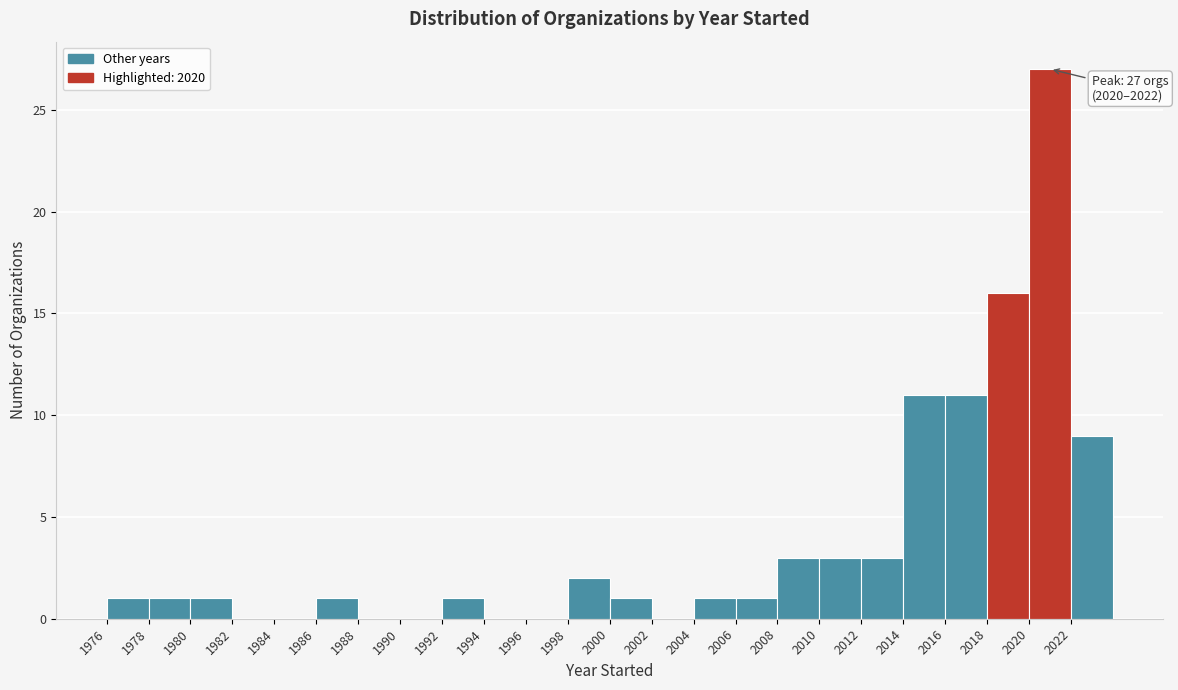

Over which range of the x-axis is the bar tallest?

2020 to 2022